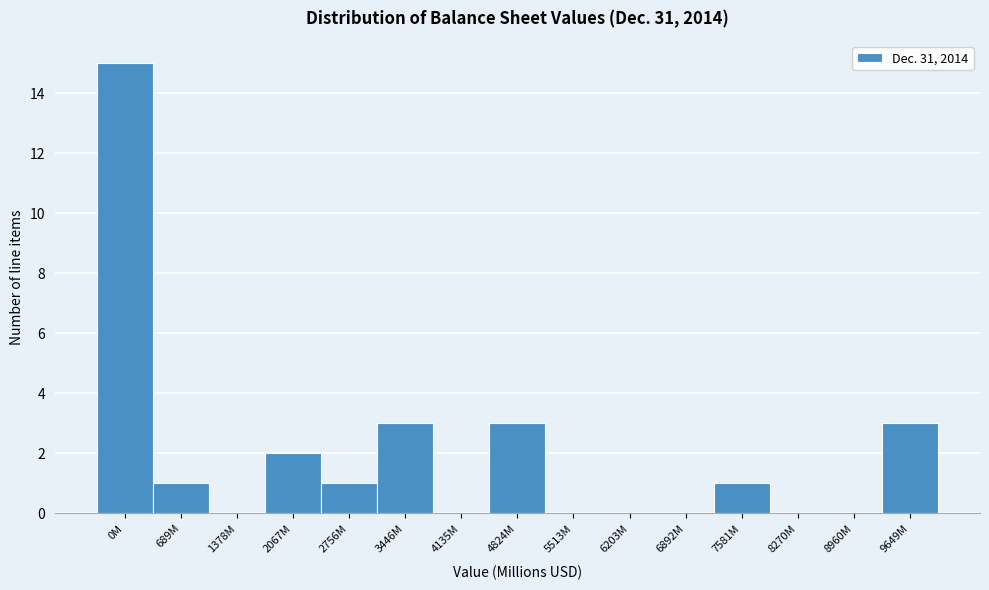

Reading left to right, list all the values displayed in this chart.

0M=15	689M=1	1378M=0	2067M=2	2756M=1	3446M=3	4135M=0	4824M=3	5513M=0	6203M=0	6892M=0	7581M=1	8270M=0	8960M=0	9649M=3